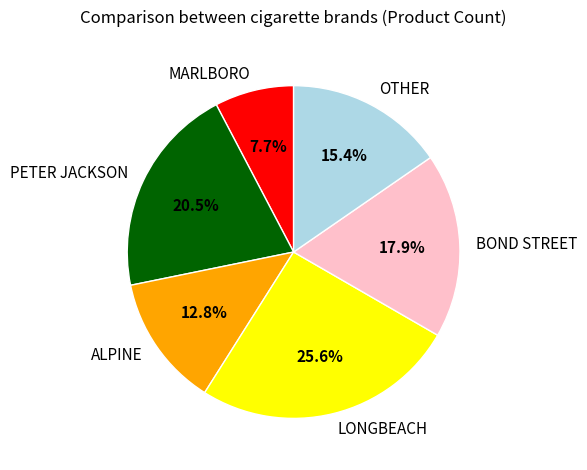

To the nearest percent, what portion does MARLBORO represent?

8%